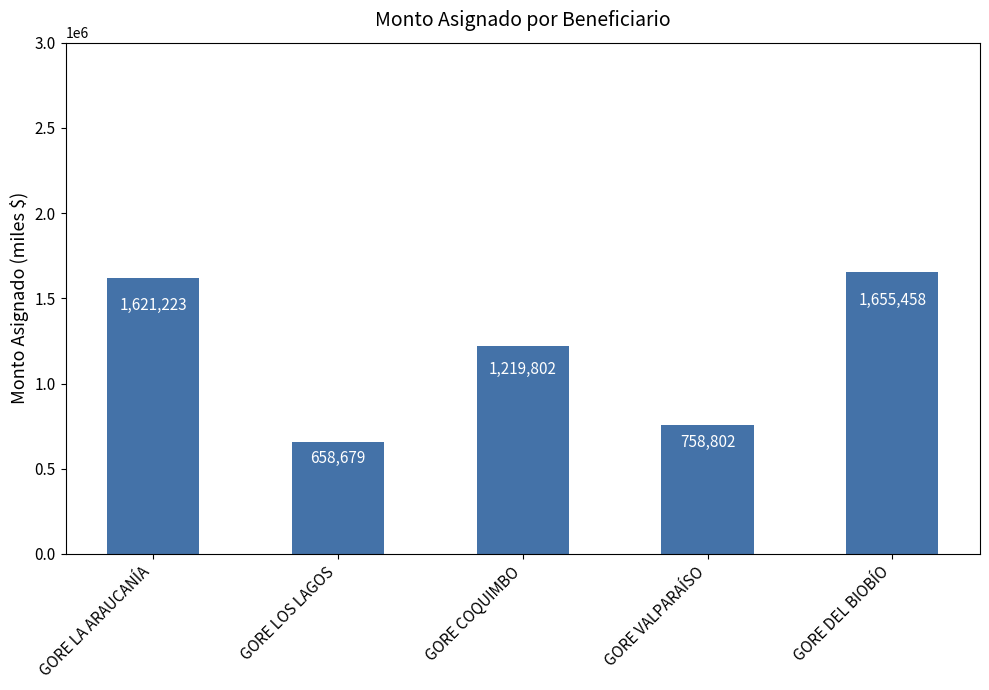

Reading left to right, what are all the values shown in this chart?

GORE LA ARAUCANÍA=1621223	GORE LOS LAGOS=658679	GORE COQUIMBO=1219802	GORE VALPARAÍSO=758802	GORE DEL BIOBÍO=1655458